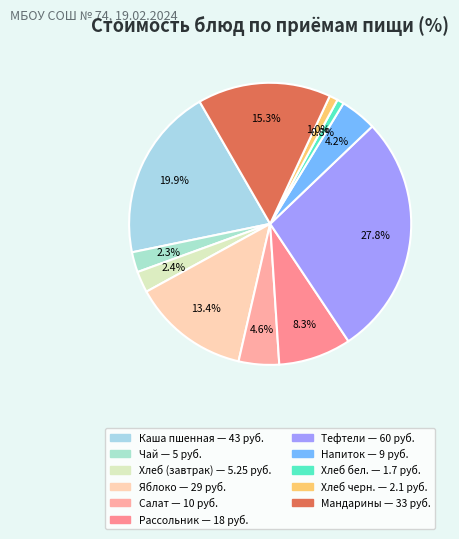

How many slices are in this pie chart?

11